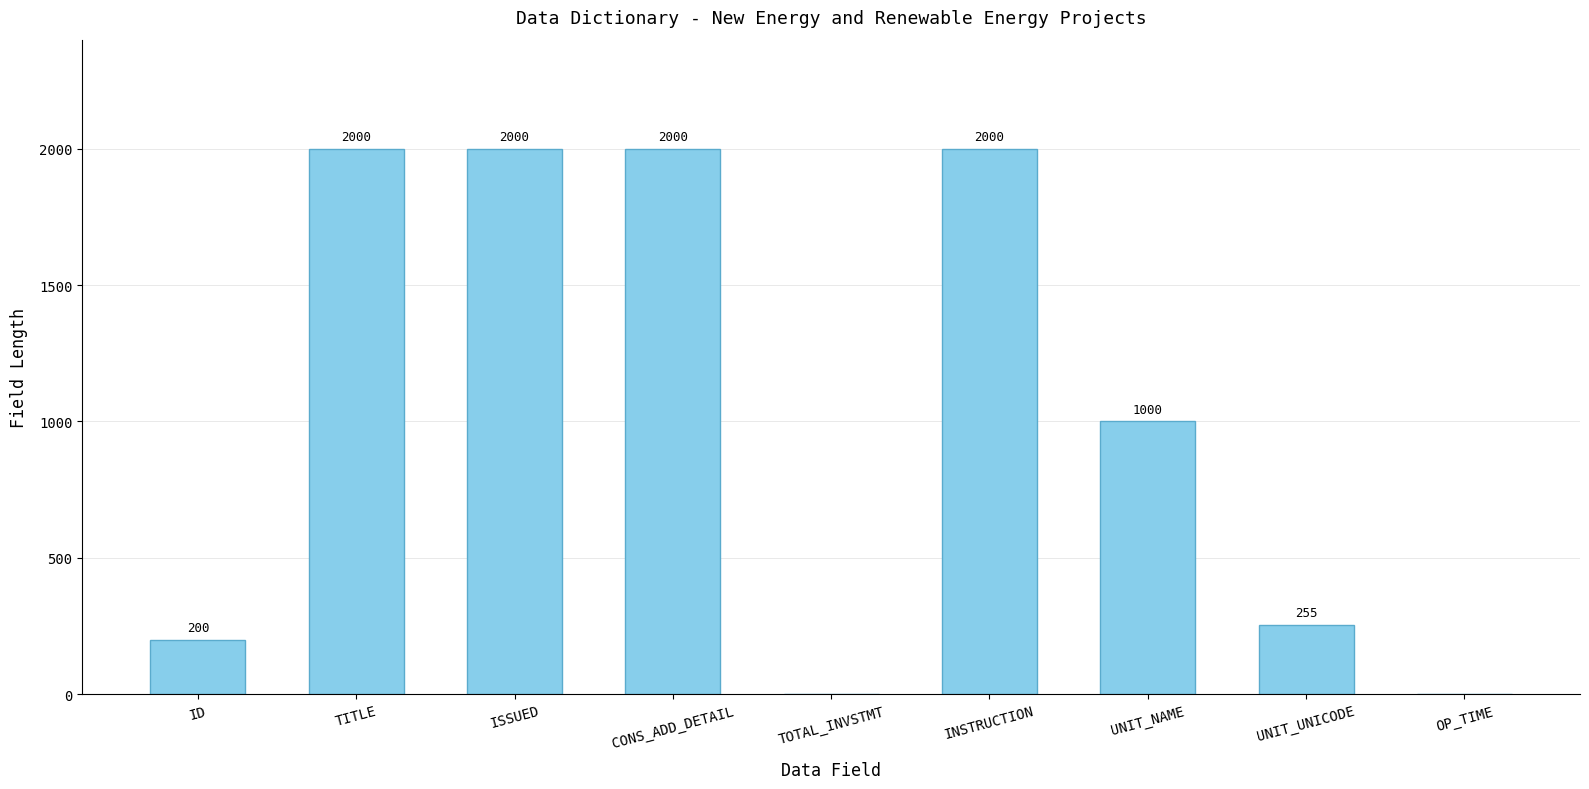

Is it true that the value at UNIT_UNICODE is 255?

True